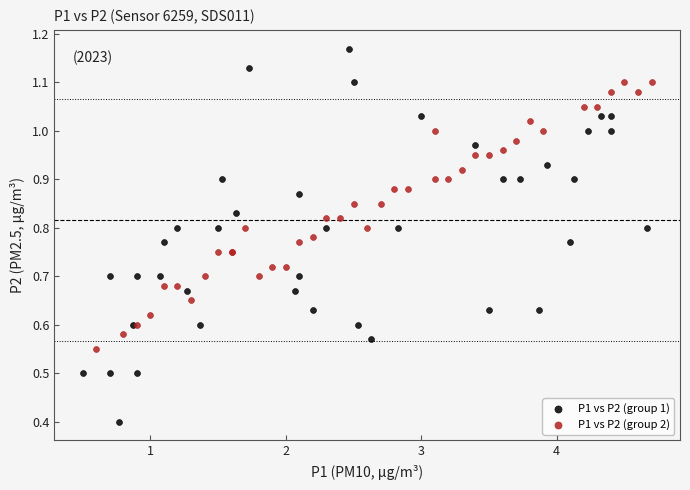

Which series has the widest spread of Y values?

P1 vs P2 (group 1)